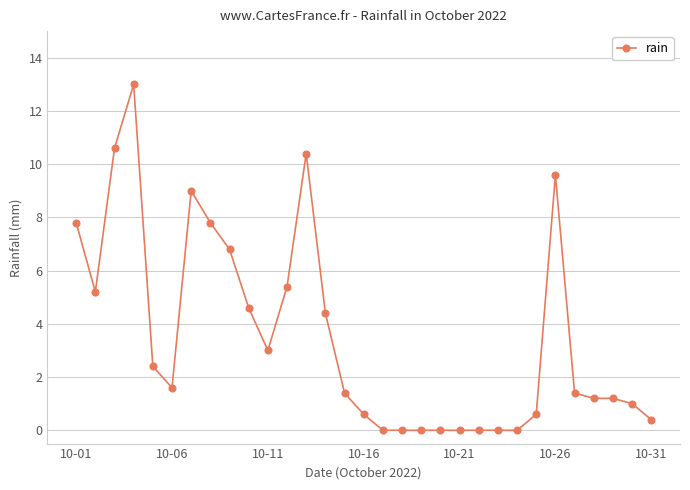

What is the maximum value shown in the chart?

13.0